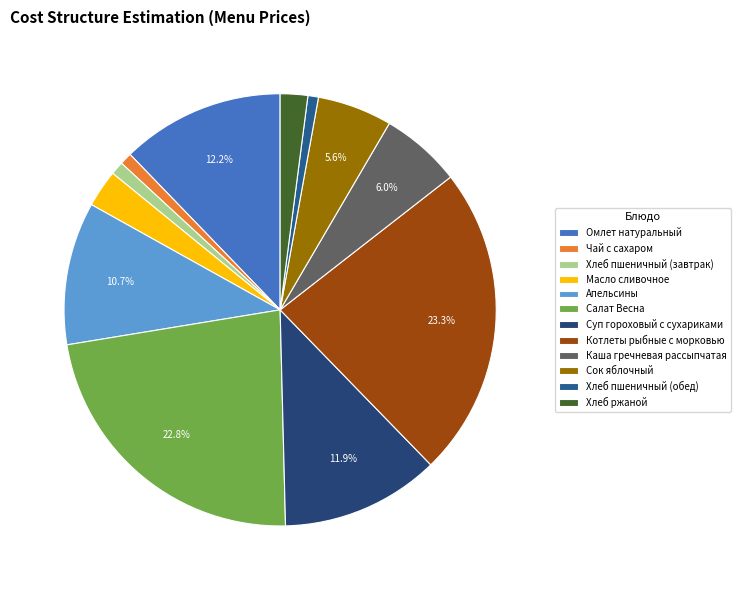

What is the total percentage of Сок яблочный and Омлет натуральный?

17.8%